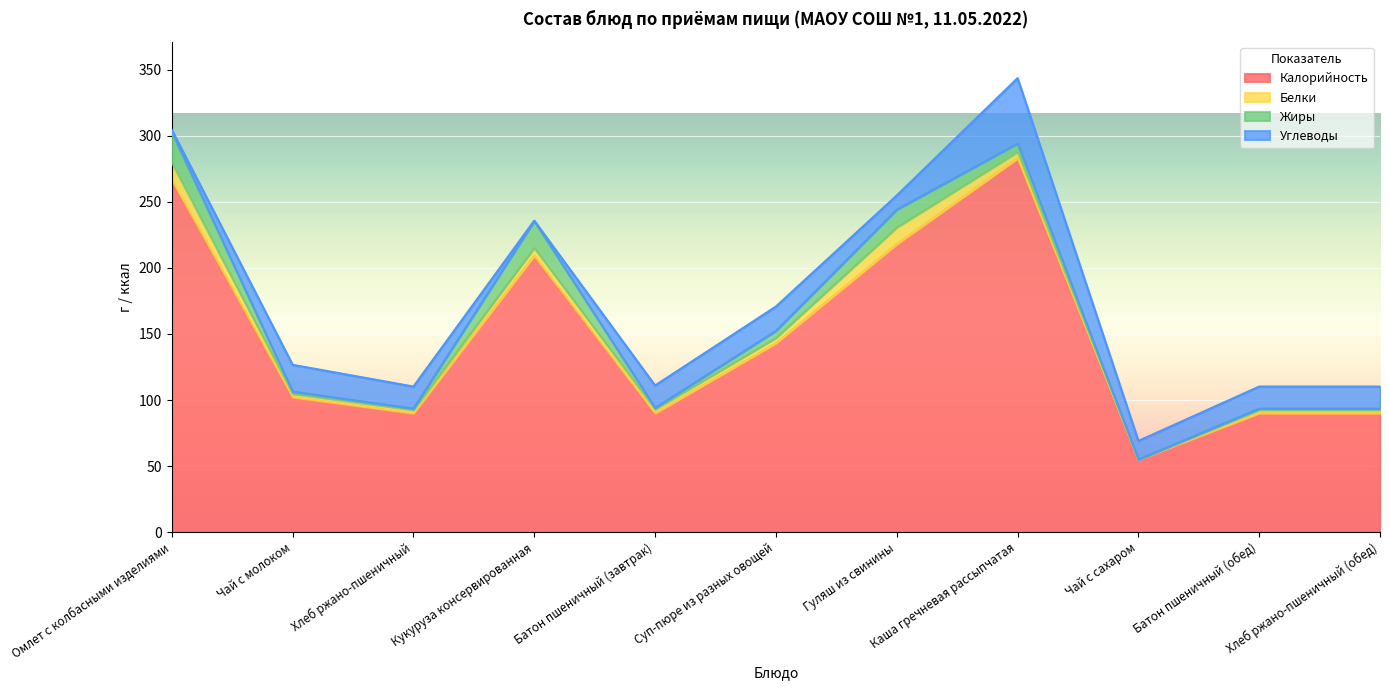

List the labels in order of Жиры value, smallest first.

Чай с сахаром, Хлеб ржано-пшеничный, Батон пшеничный (завтрак), Батон пшеничный (обед), Хлеб ржано-пшеничный (обед), Чай с молоком, Суп-пюре из разных овощей, Каша гречневая рассыпчатая, Гуляш из свинины, Кукуруза консервированная, Омлет с колбасными изделиями